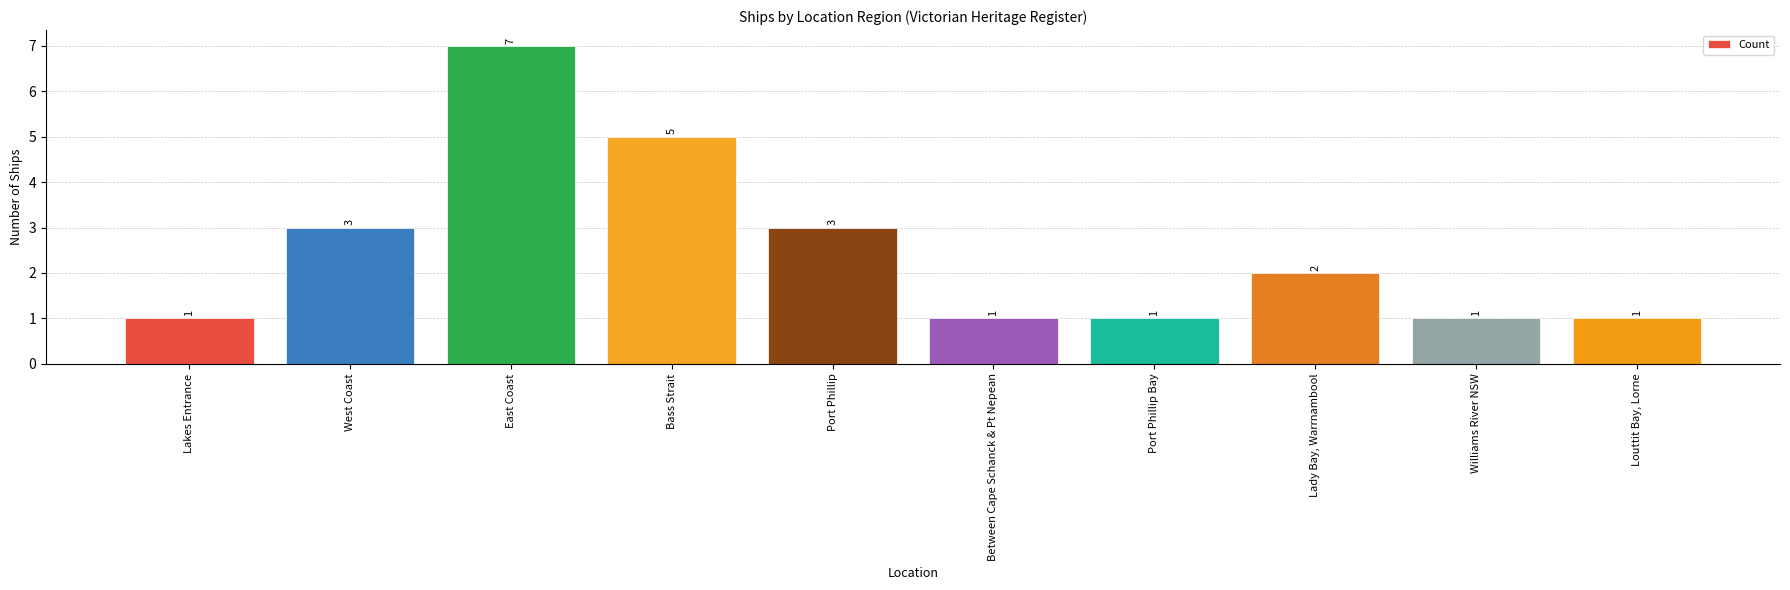

Which has a higher value, East Coast or Williams River NSW?

East Coast